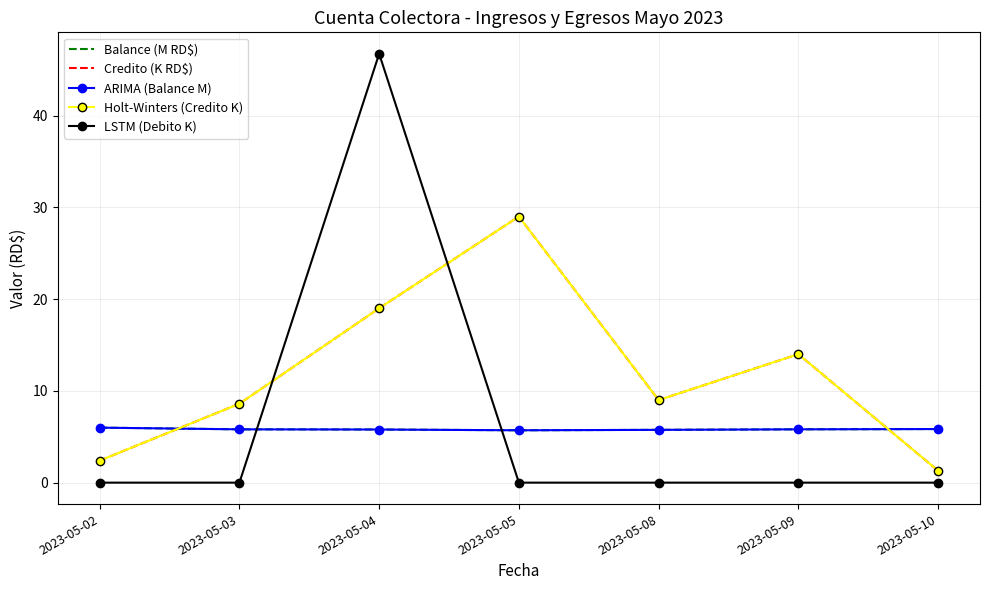

At which category does Holt-Winters (Credito K) reach its first local valley?

2023-05-08